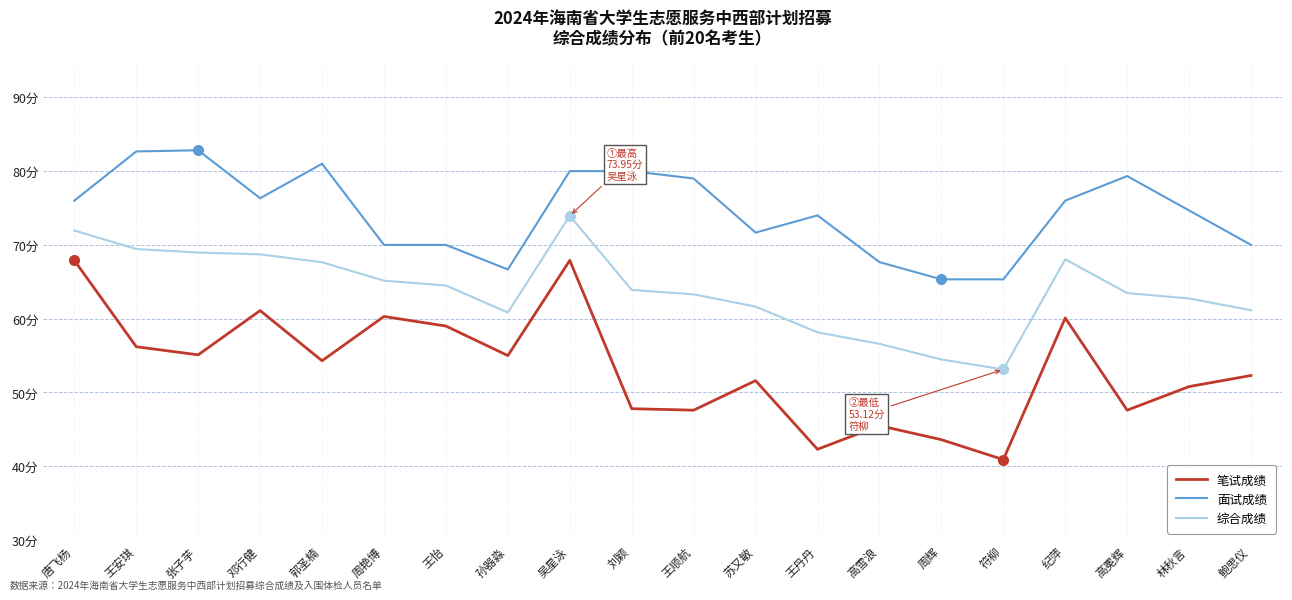

At which label is 综合成绩 closest to 63?

林秋言